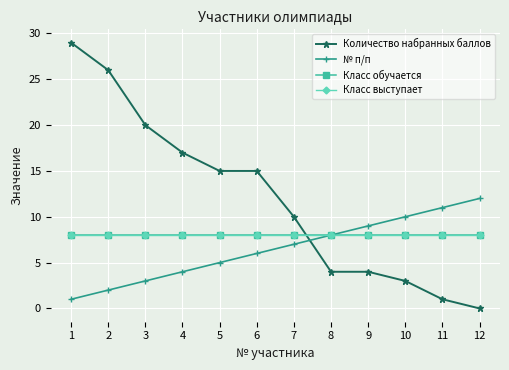

What is the difference between the highest and lowest values at 7?

3